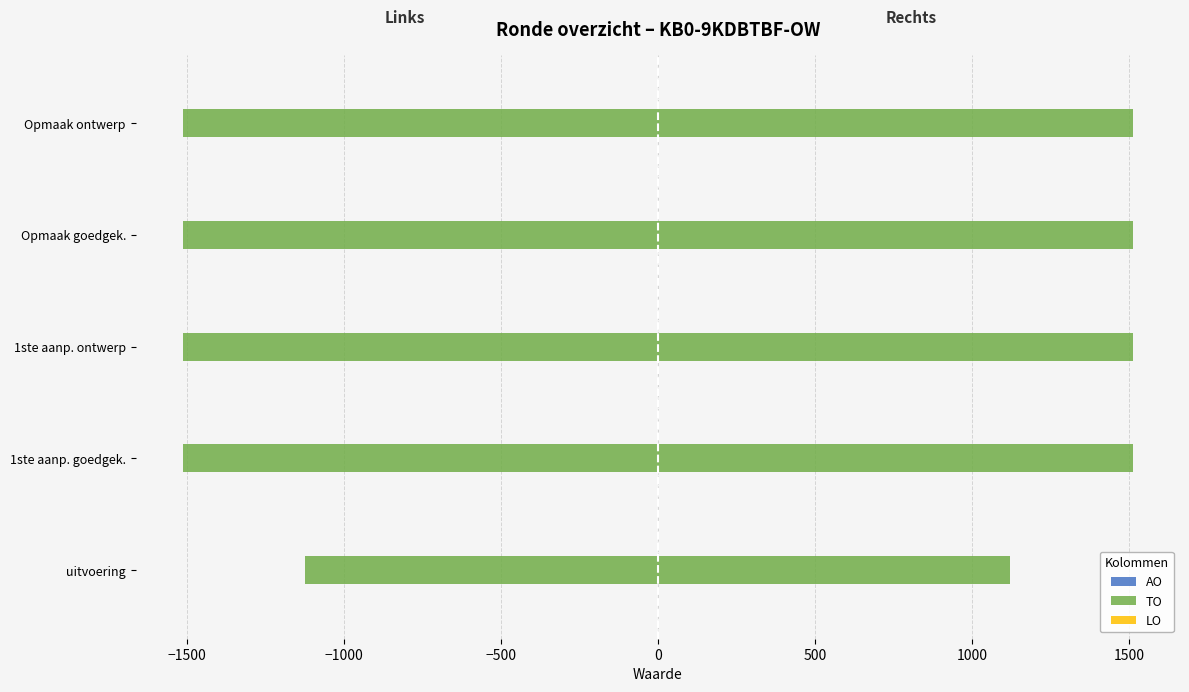

Is the value of TO at −2000 greater than the value of LO at 0?

No